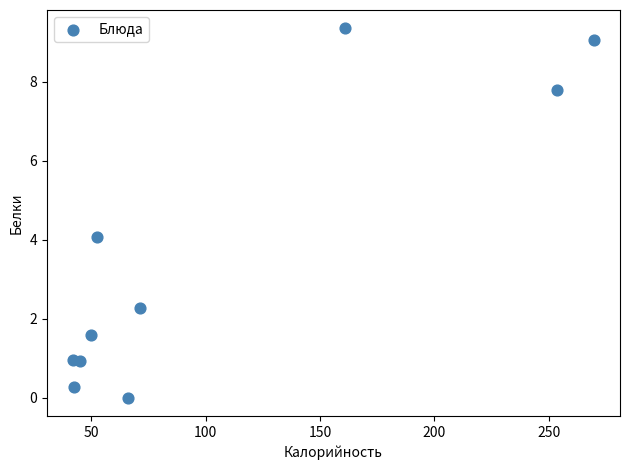

What is the range of X values (max minus min)?

227.8